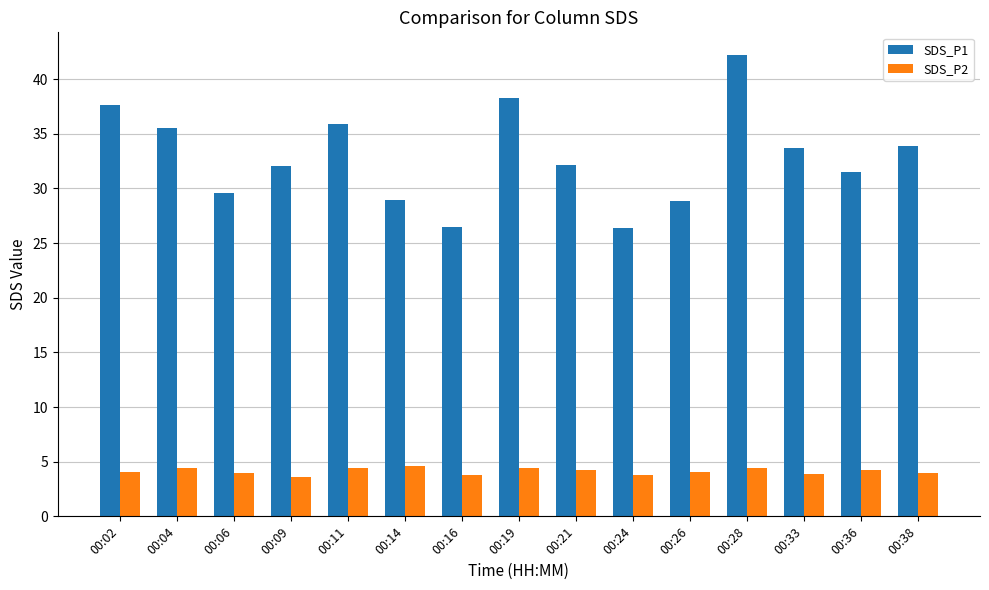

What is the smallest value displayed?

3.6